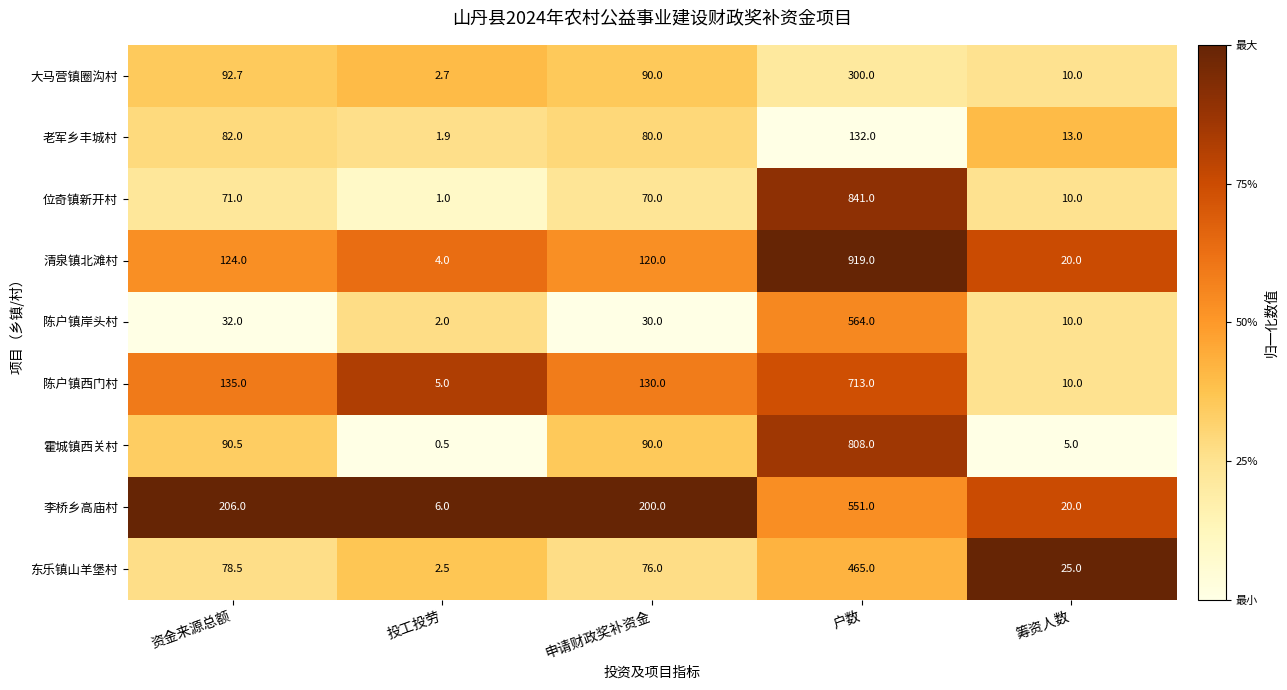

True or false: 东乐镇山羊堡村 has a value of 129.7 at 申请财政奖补资金.

False